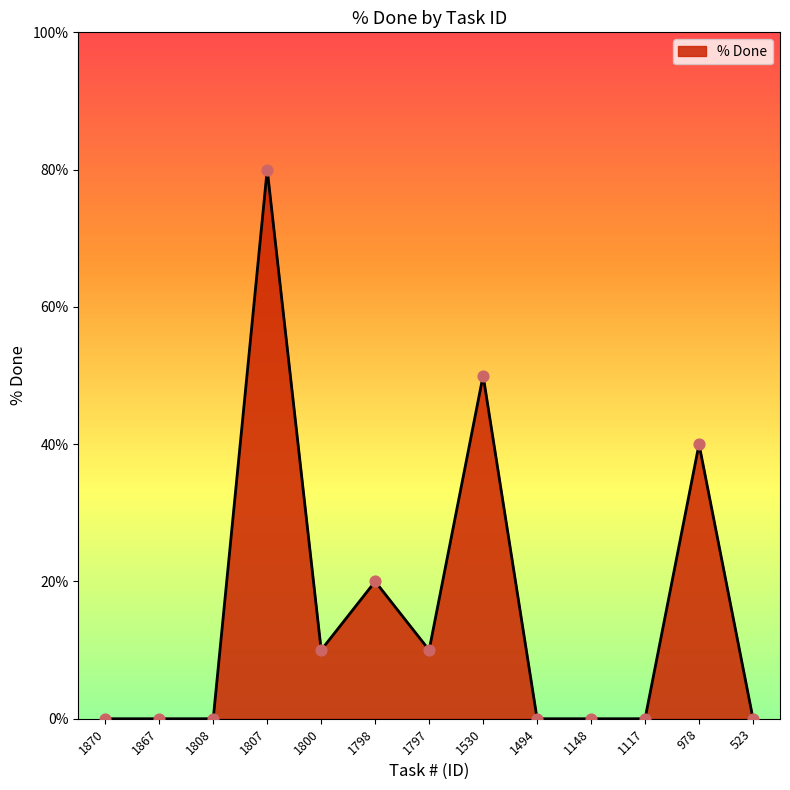

What is the change in value from 1807 to 1148?

-80